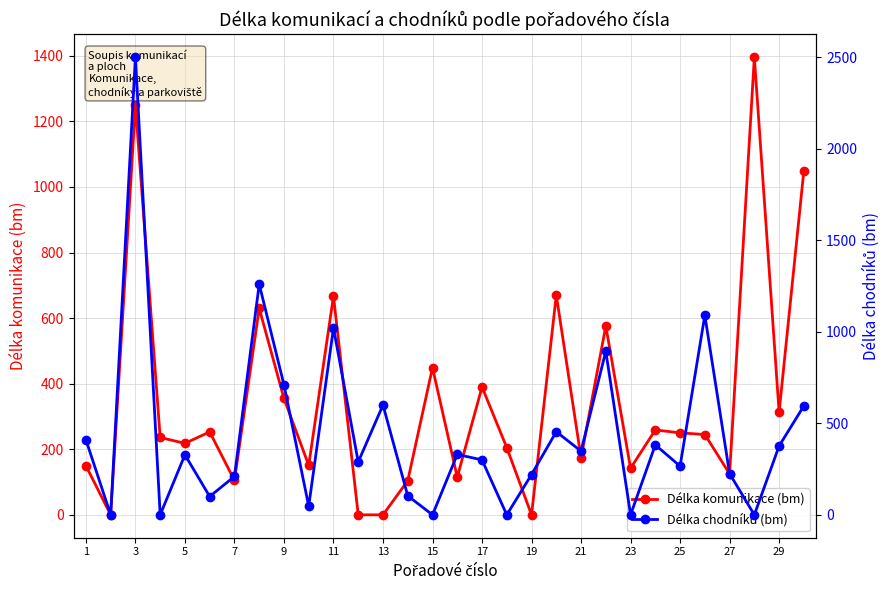

What is the greatest value displayed?

2500.0